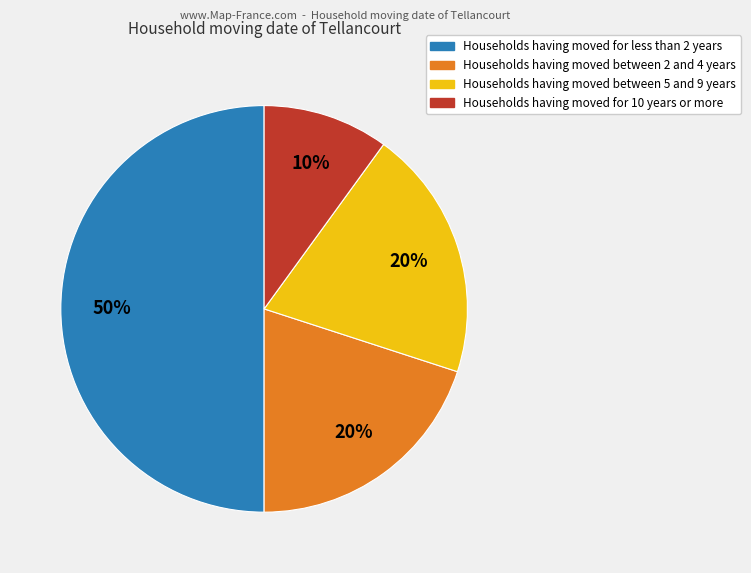

To the nearest percent, what is the average slice percentage?

25%